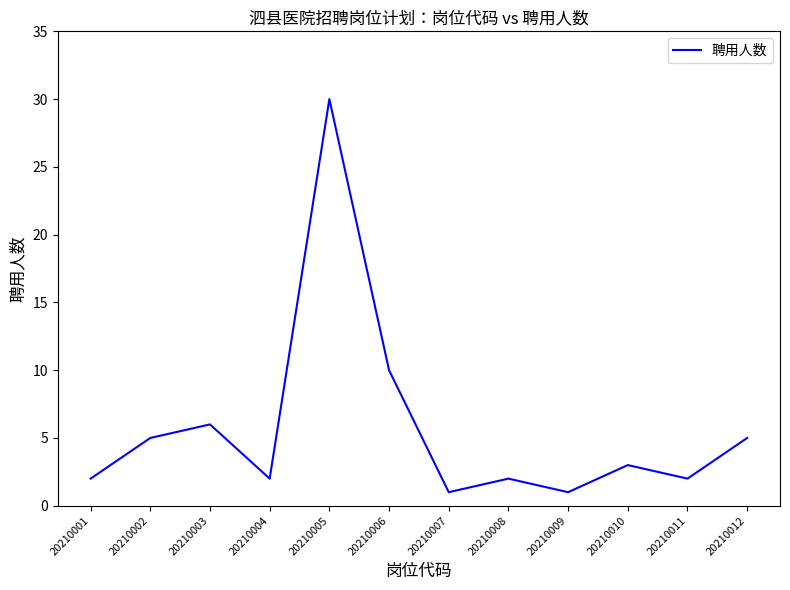

What is the difference between the values at 20210006 and 20210009?

9